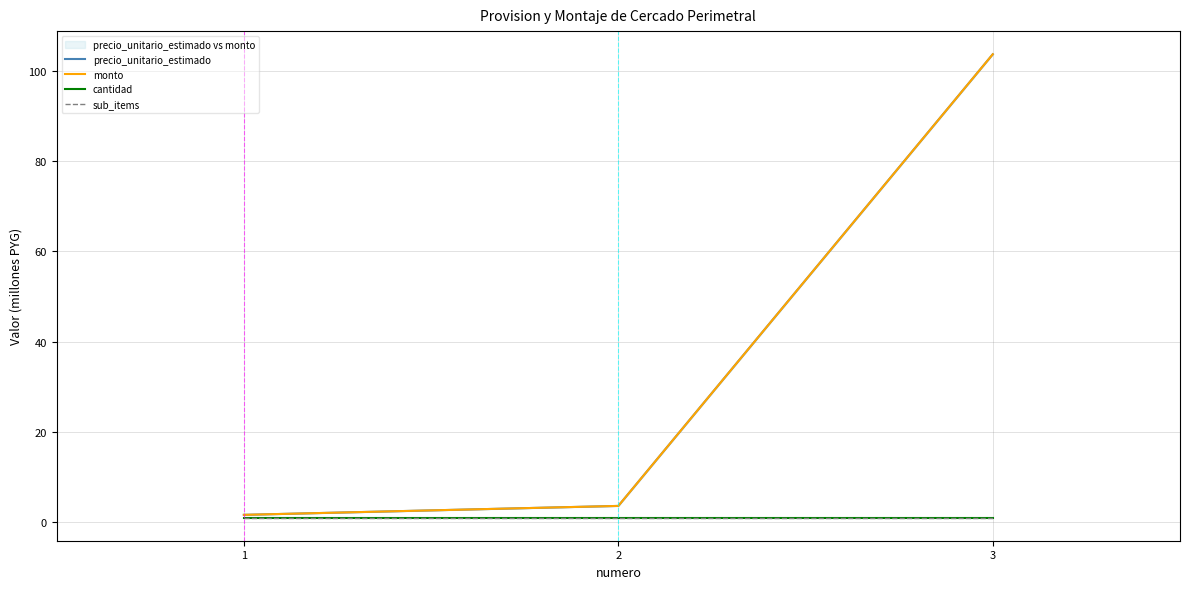

True or false: monto has a value of 59.1 at 3.

False